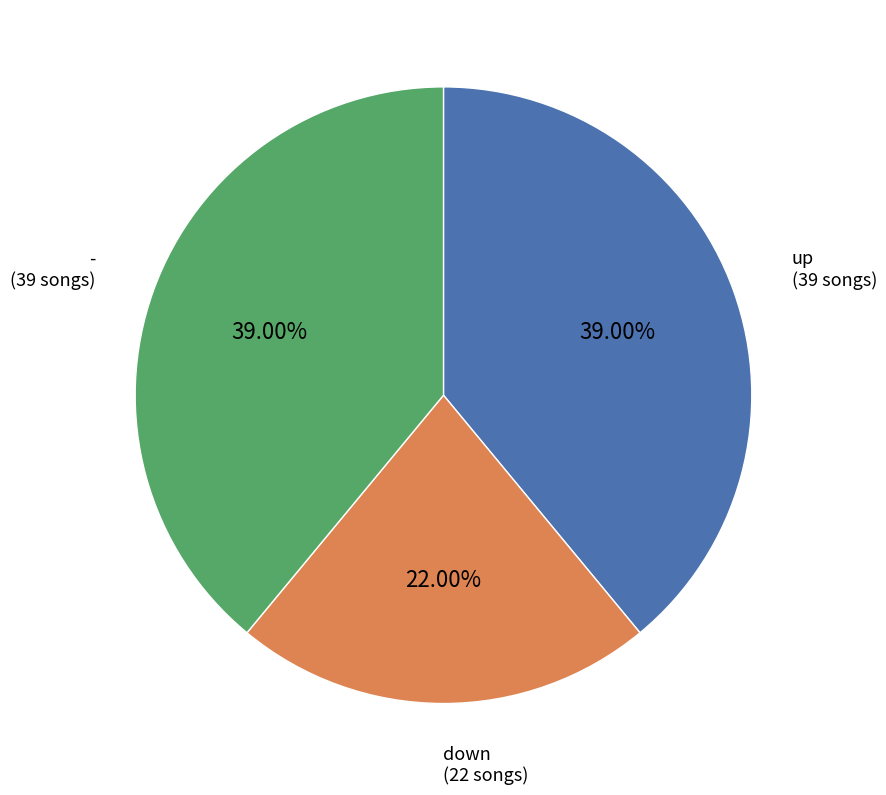

Is there any slice that represents more than half of the pie?

No